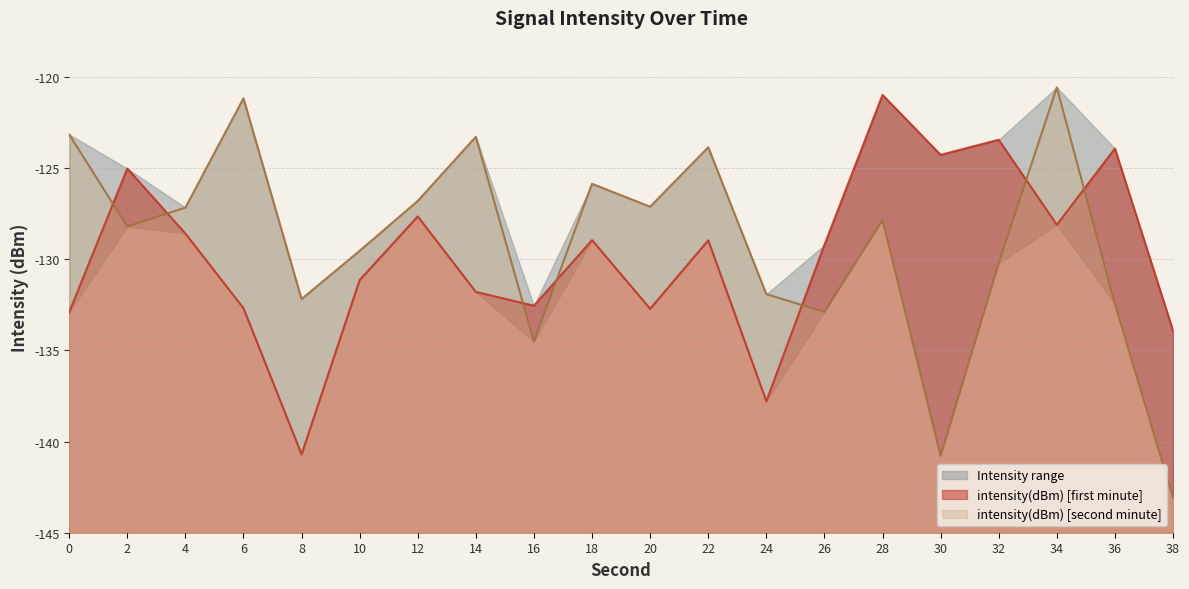

Reading left to right, list all the values displayed in this chart.

-132.9	-125.0	-128.6	-132.7	-140.7	-131.1	-127.6	-131.8	-132.5	-128.9	-132.7	-129.0	-137.8	-129.2	-121.0	-124.3	-123.4	-128.1	-123.9	-133.9